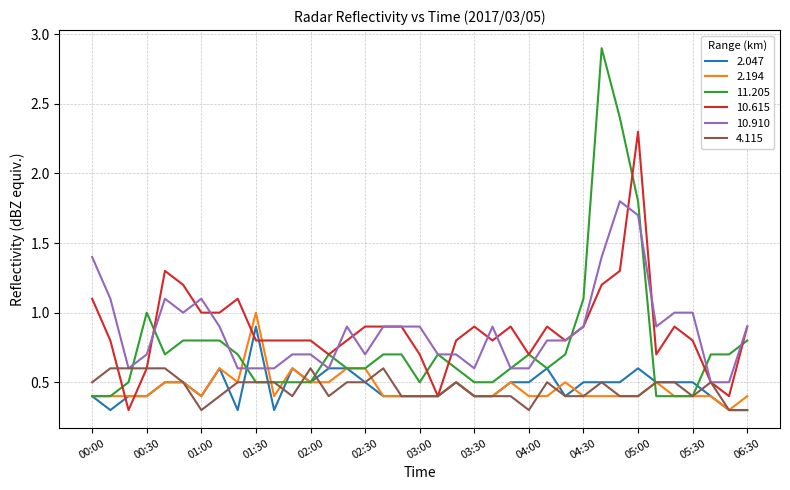

What is the smallest value displayed?

0.3